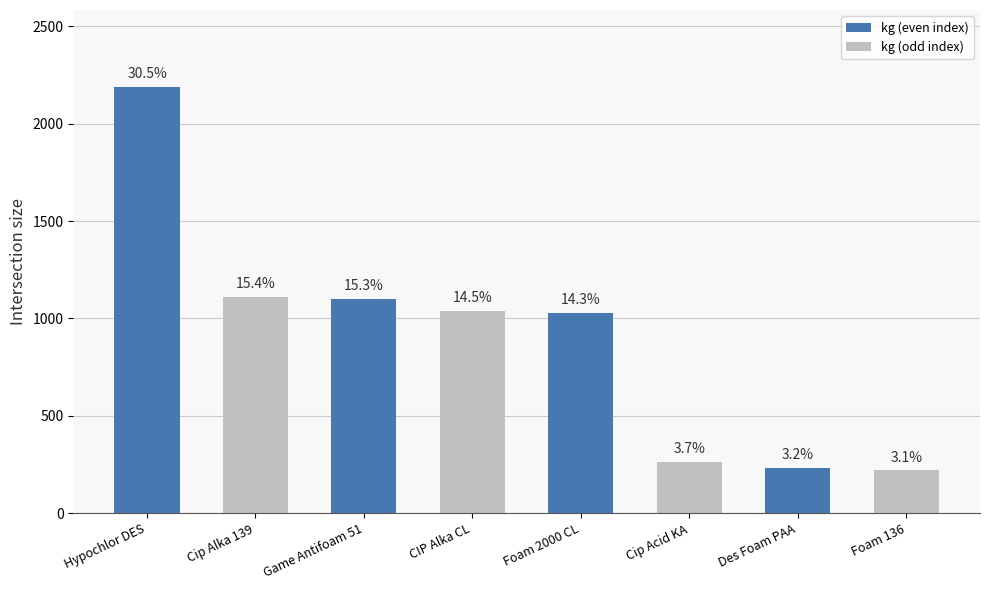

Which series has the largest range (max minus min)?

kg